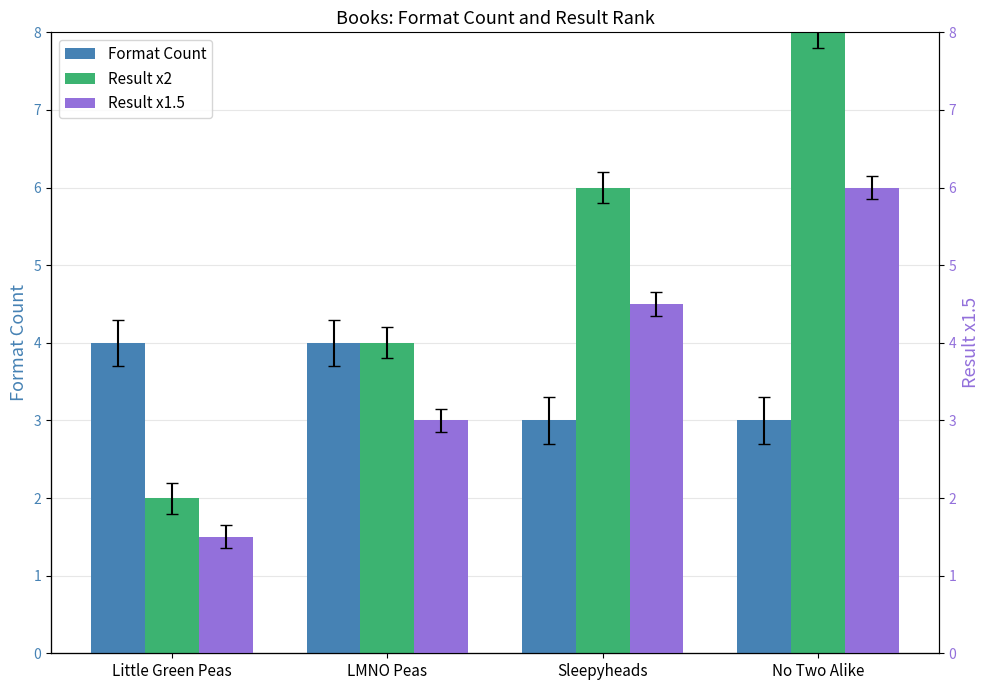

What is the minimum value for Result x2?

2.0